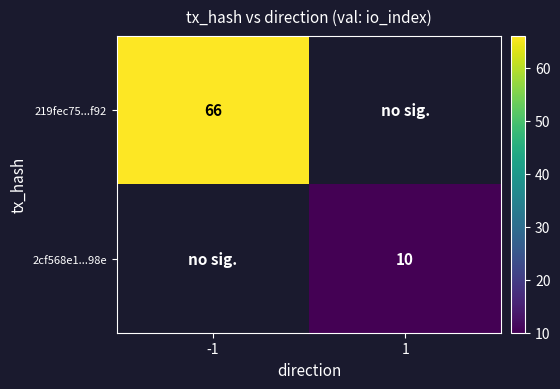

True or false: 219fec75...f92 has a value of 66.0 at -1.

True